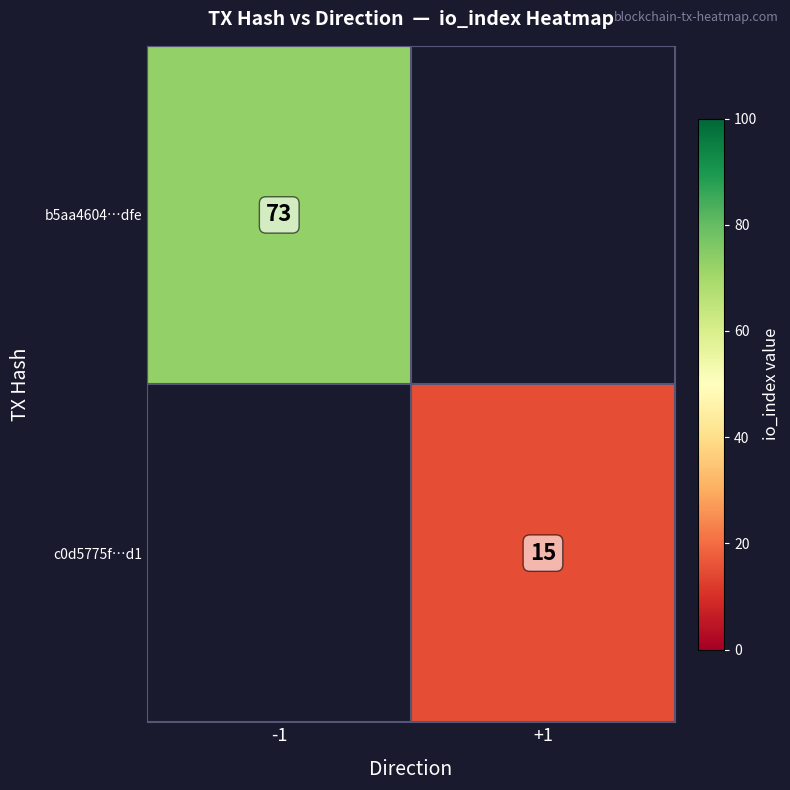

Is the value of b5aa4604…dfe at -1 greater than the value of c0d5775f…d1 at +1?

Yes